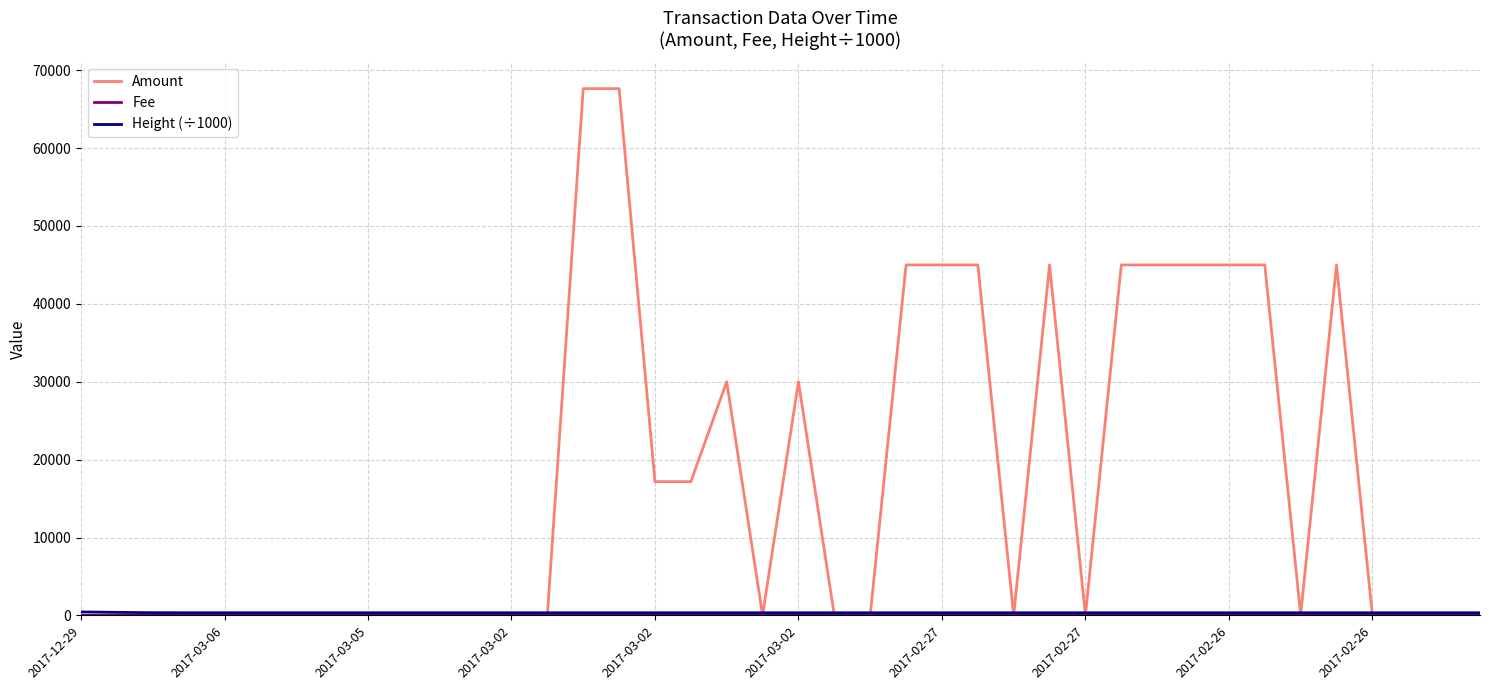

What is the highest value of the Amount series?

67637.7